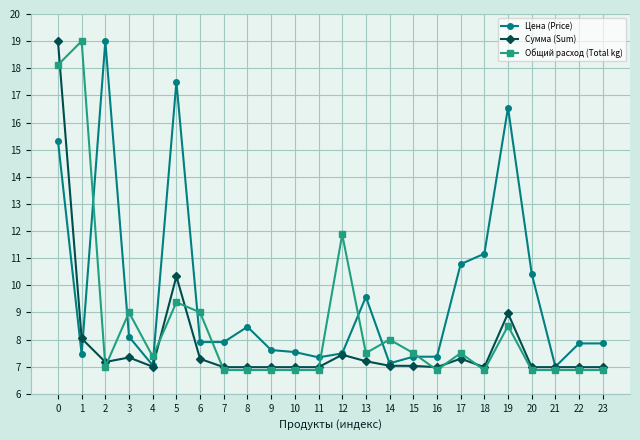

What is the value of the Сумма (Sum) point at the 4th from the left?

7.3